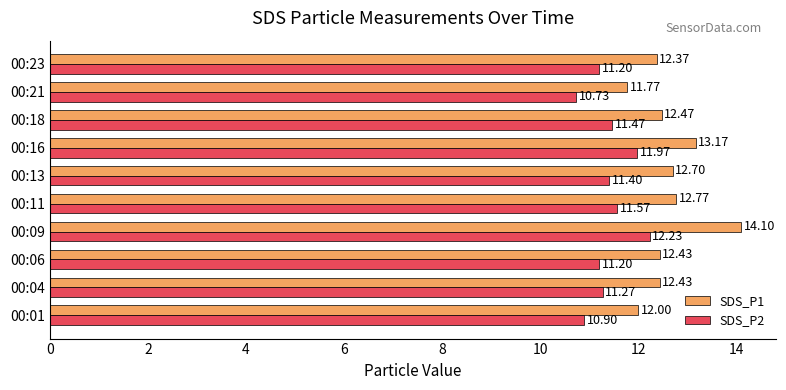

What are all the series names shown in the legend?

SDS_P1, SDS_P2